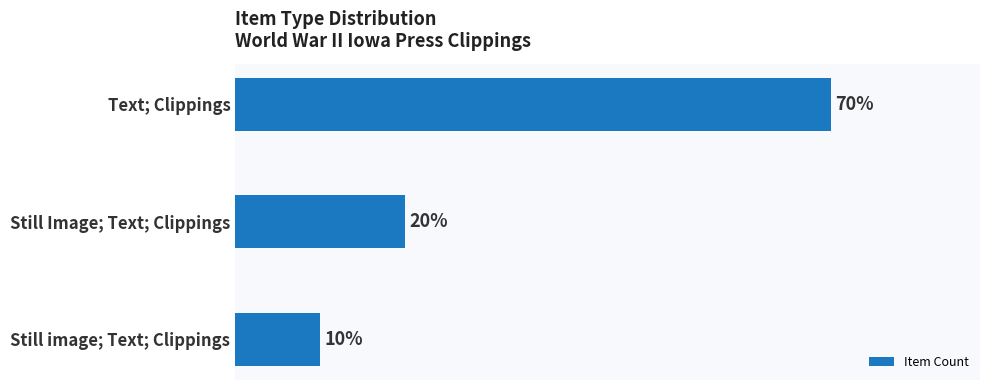

Are the bars horizontal?

Yes